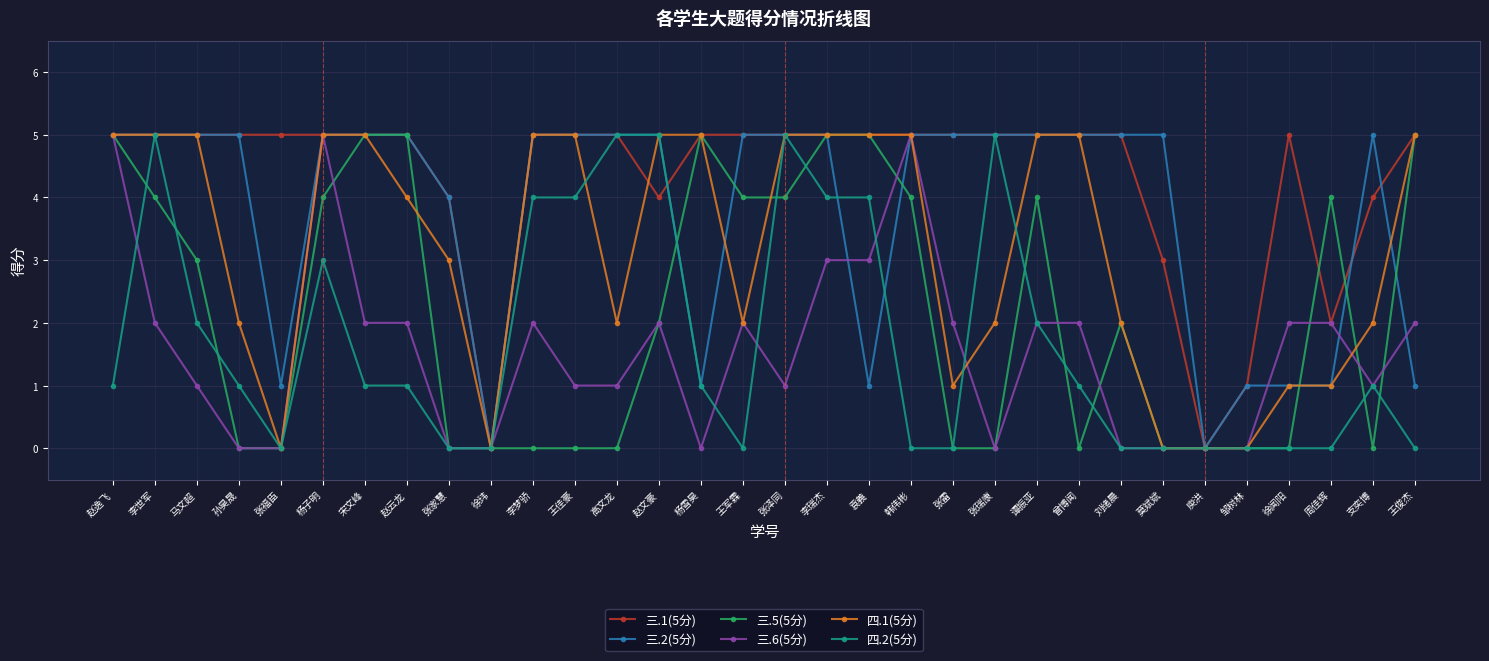

What is the greatest value displayed?

5